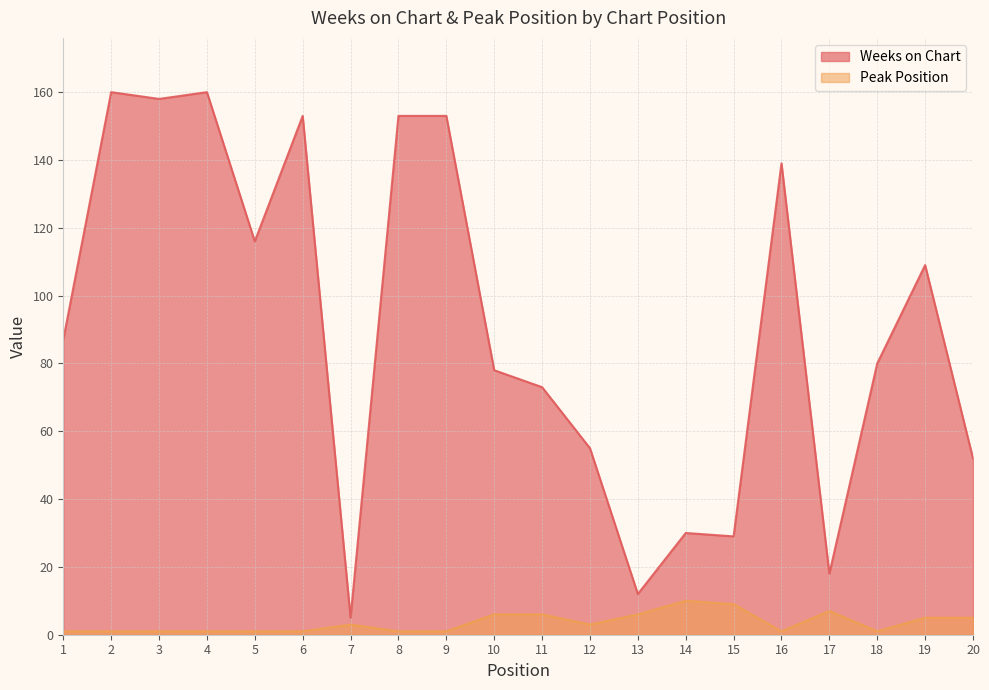

What is the minimum value shown in the chart?

1